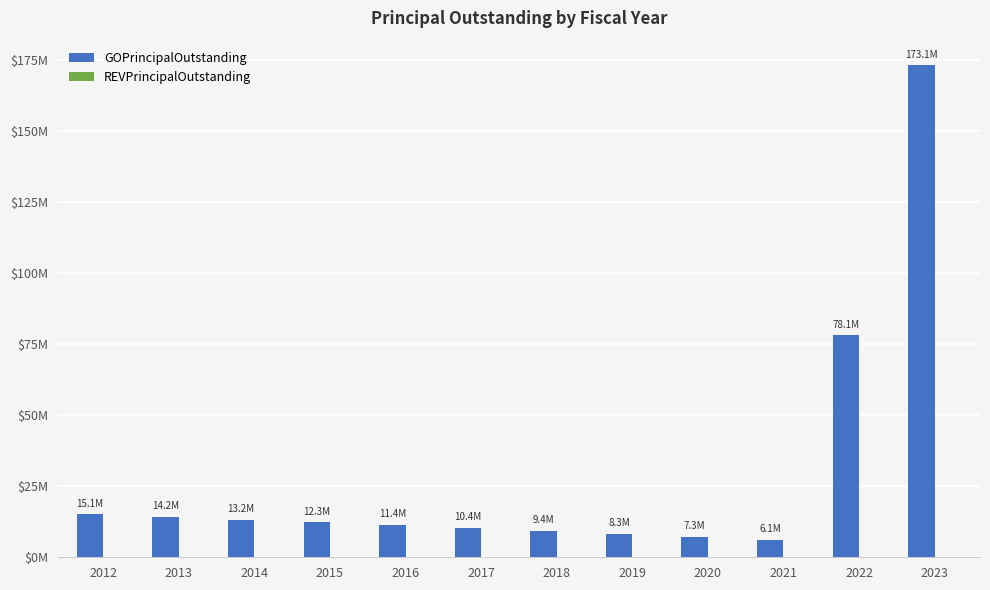

Are the bars horizontal?

No